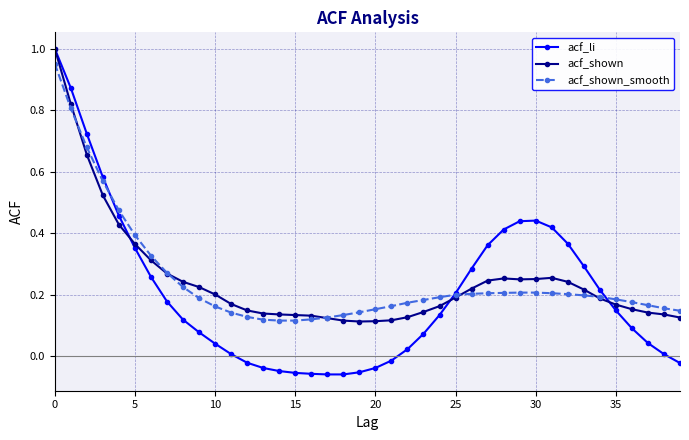

Count the number of categories in the chart.

40